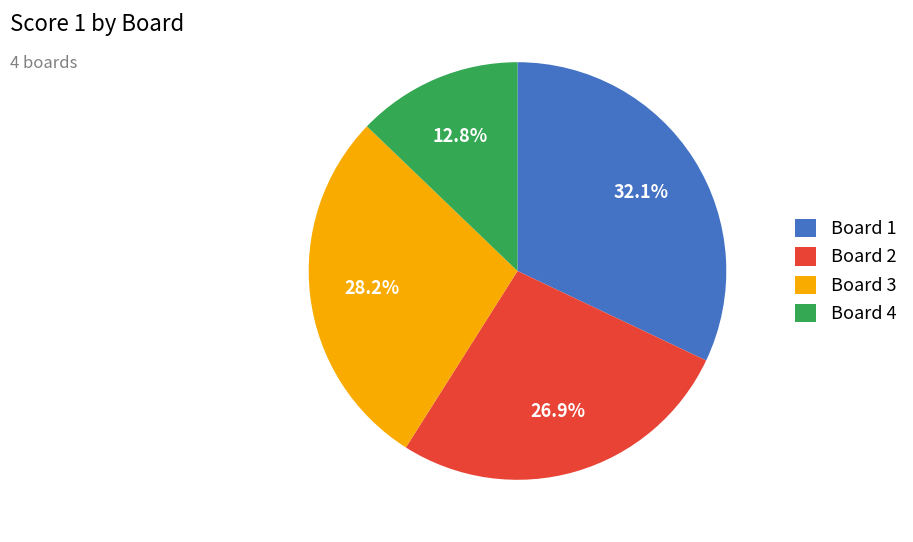

Which category has the smallest portion of the pie?

Board 4